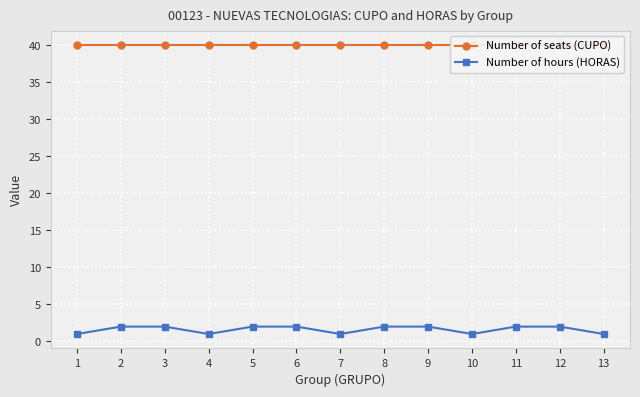

What are all the series names shown in the legend?

Number of seats (CUPO), Number of hours (HORAS)